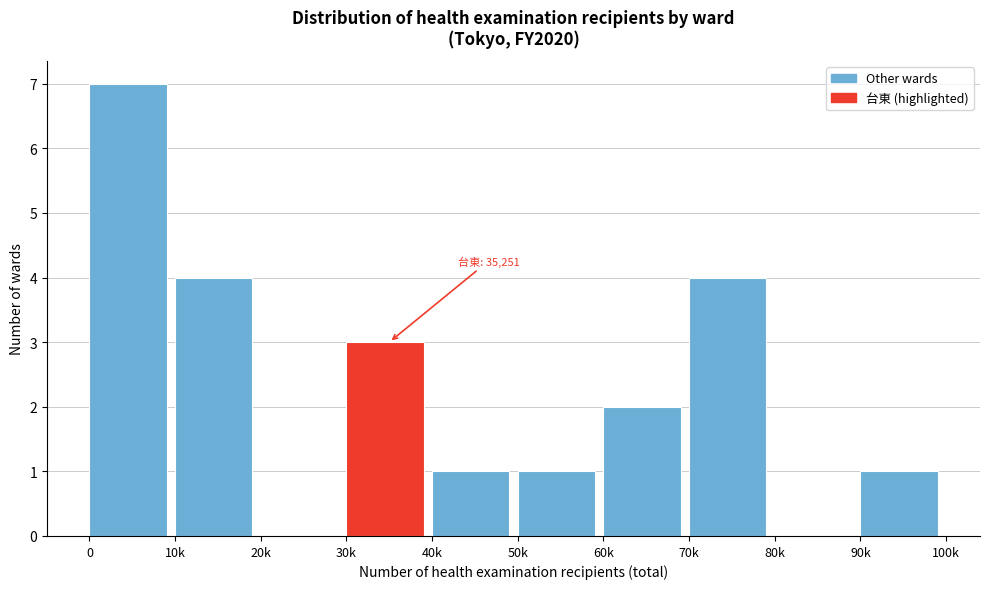

Reading left to right, extract all data points from this chart.

0=7	10k=4	20k=0	30k=3	40k=1	50k=1	60k=2	70k=4	80k=0	90k=1